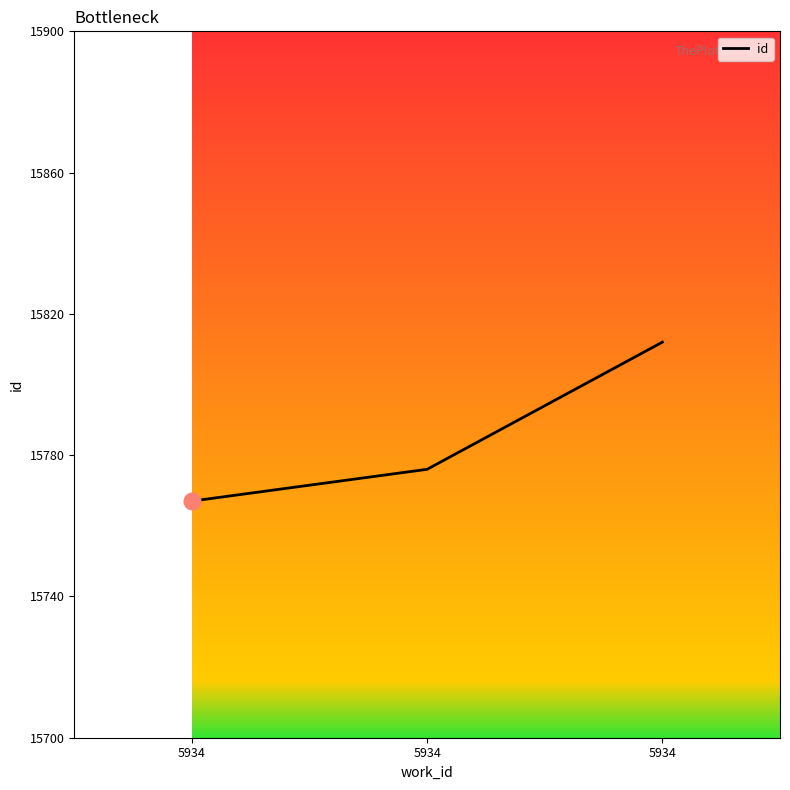

How many lines are shown in the chart?

1